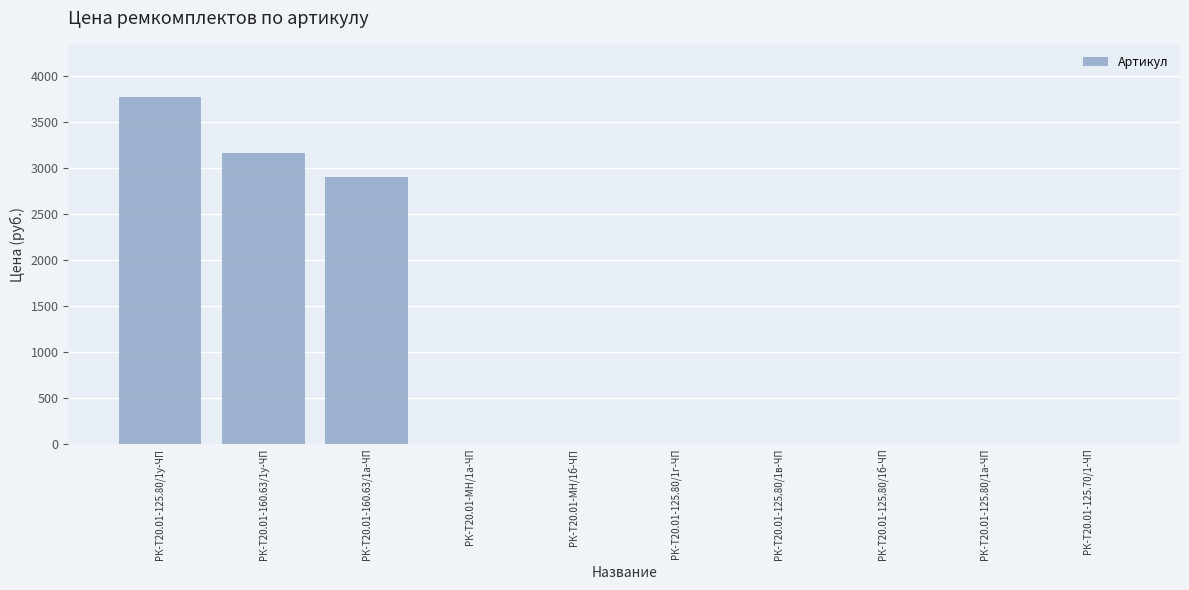

At which category does the chart reach its peak across all series?

РК-Т20.01-125.80/1у-ЧП